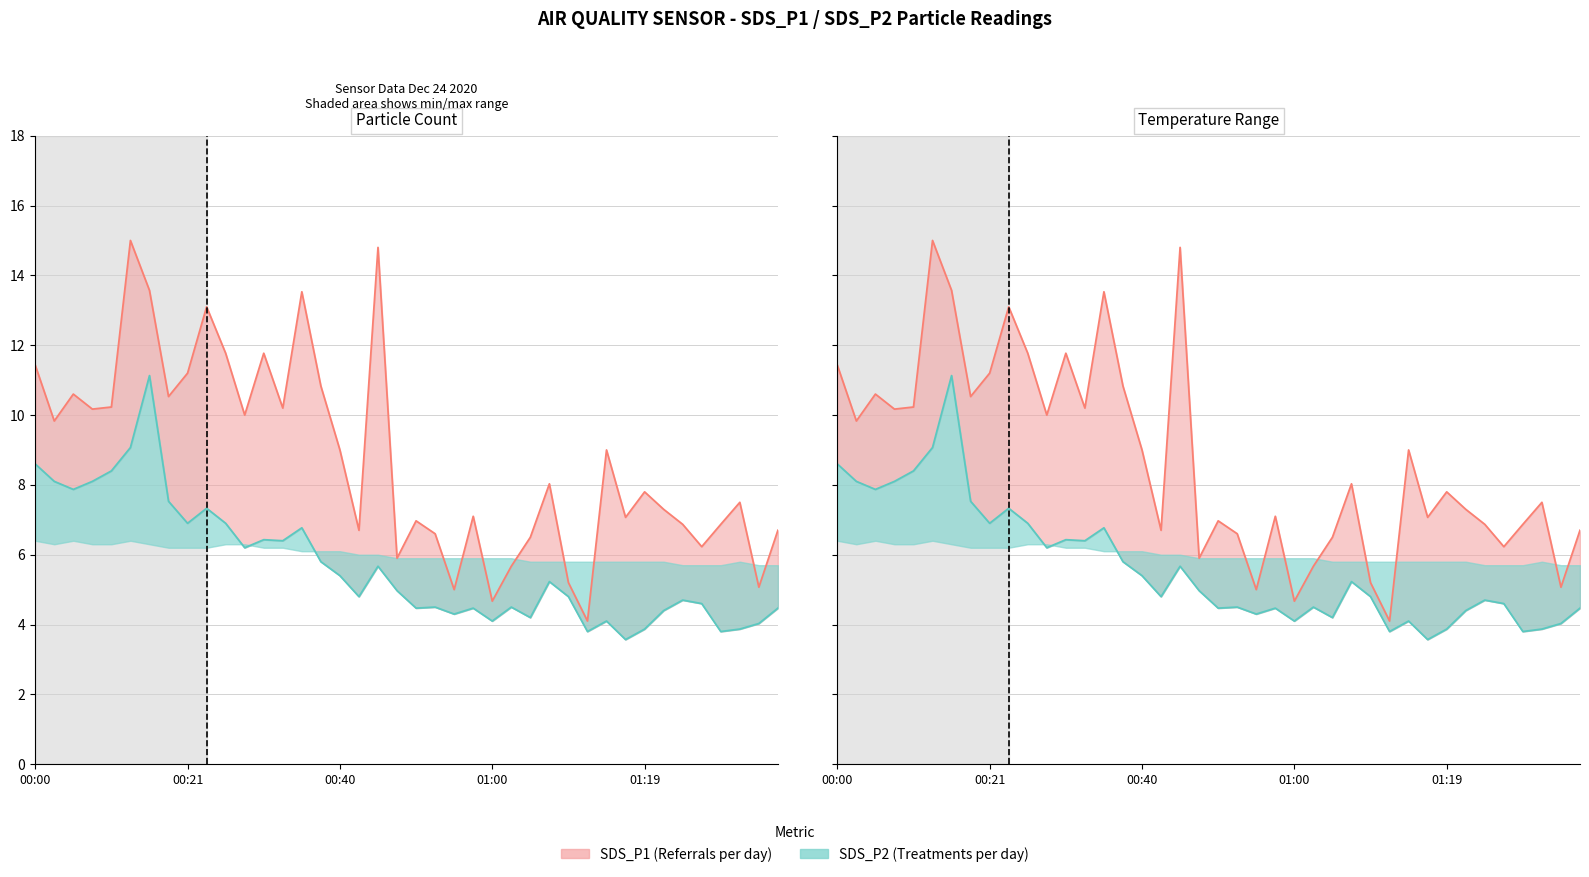

At which label is SDS_P2 line closest to 7?

00:21